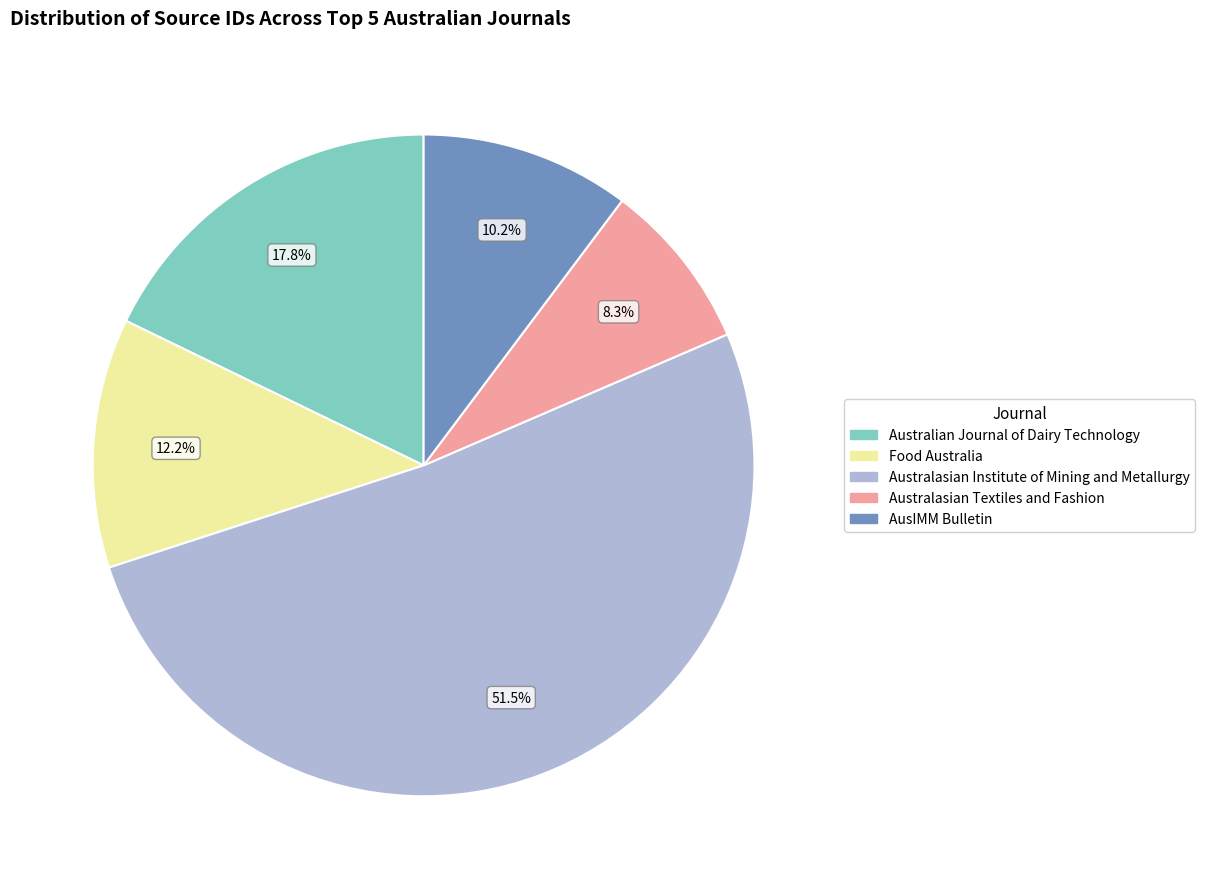

How much of the chart is everything except Food Australia?

87.8%